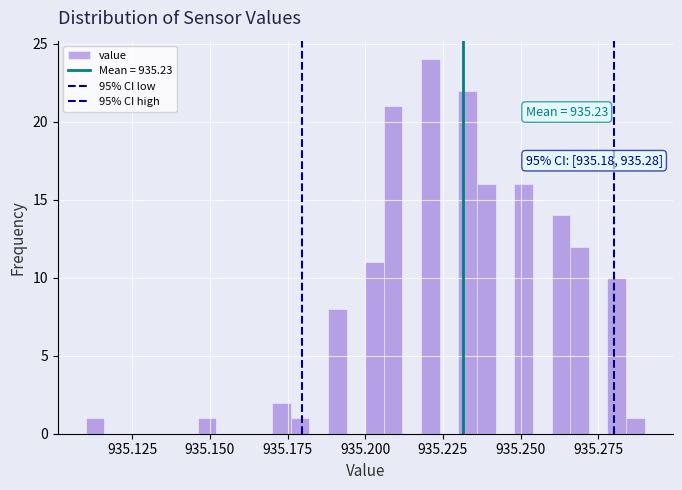

Read against the x-axis, roughly where is the centre of the tallest bar?

935.220